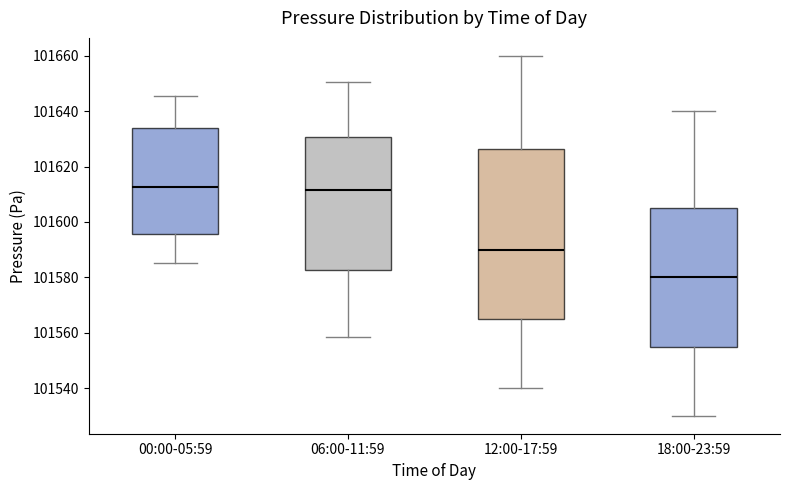

Reading left to right, read every box against the y-axis: the position of its median line, the range the box covers, and the ends of its whiskers. The values are not printed on the chart, so give them approximately, as read against the axis.

00:00-05:59: median 101612, box 101596 to 101634, whiskers 101586 to 101646
06:00-11:59: median 101612, box 101582 to 101630, whiskers 101558 to 101650
12:00-17:59: median 101590, box 101566 to 101626, whiskers 101540 to 101660
18:00-23:59: median 101580, box 101556 to 101606, whiskers 101530 to 101640